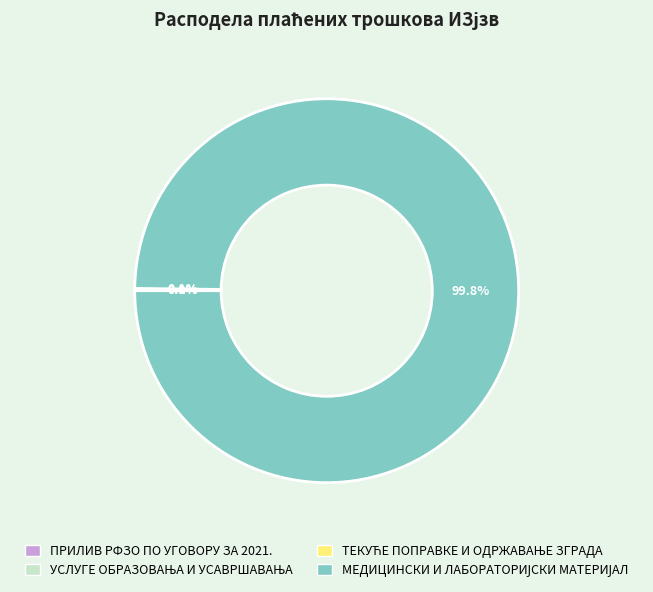

Is there any slice that represents more than half of the pie?

Yes